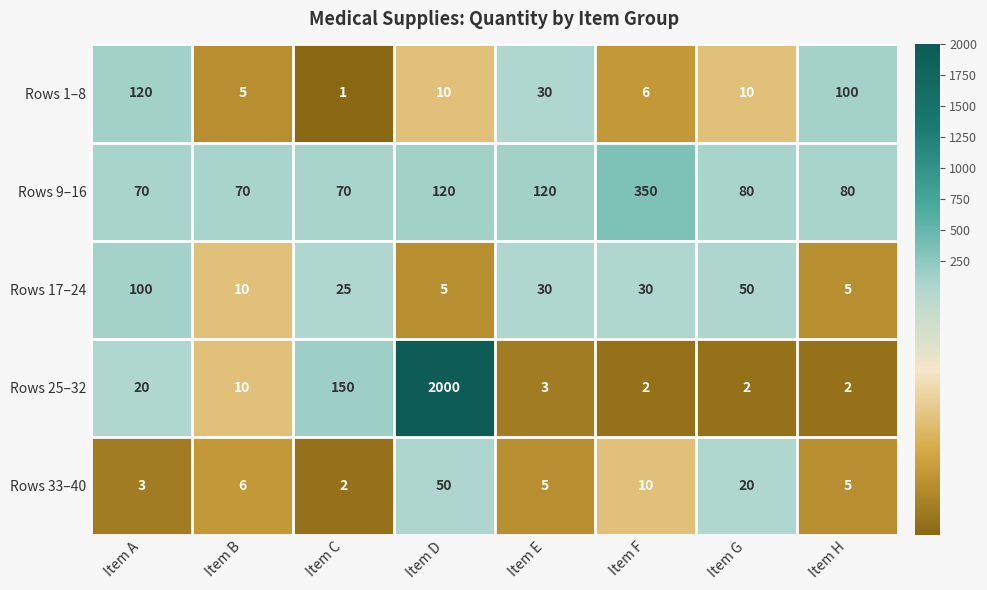

List the series in order of their peak value, highest first.

Rows 25–32, Rows 9–16, Rows 1–8, Rows 17–24, Rows 33–40